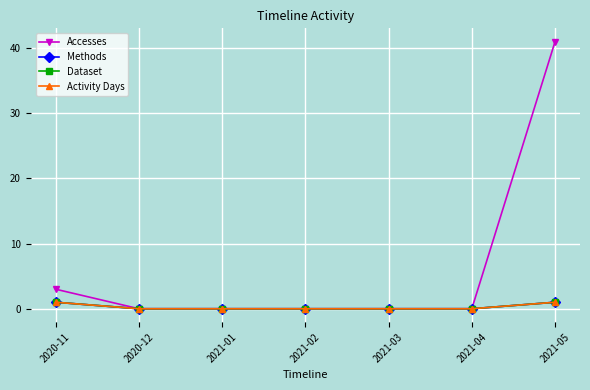

What is the difference between the maximum and minimum values in the Activity Days series?

1